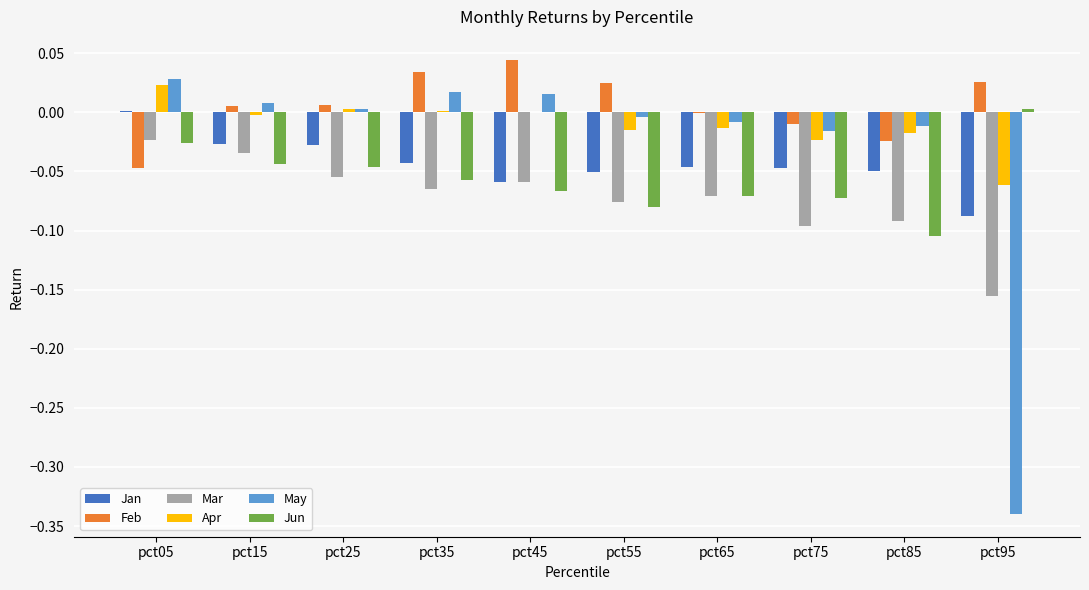

At which category does the chart reach its peak across all series?

pct45